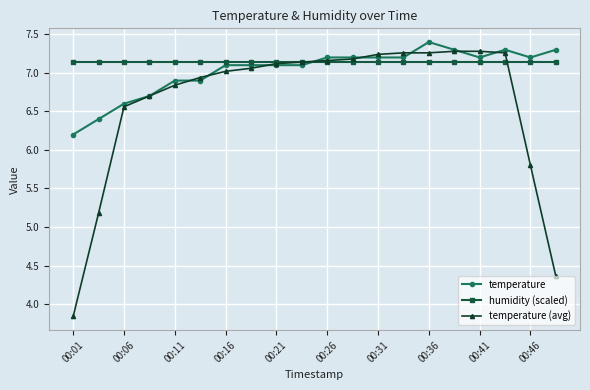

List the series in order of their overall mean, lowest first.

temperature (avg), temperature, humidity (scaled)